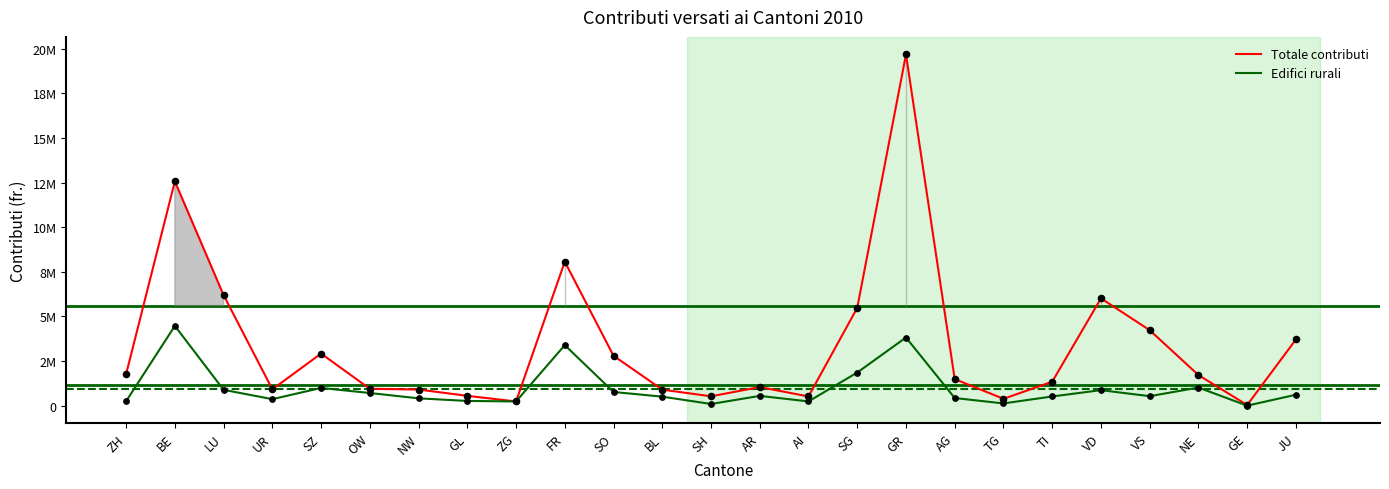

What are all the series names shown in the legend?

Totale contributi, Edifici rurali